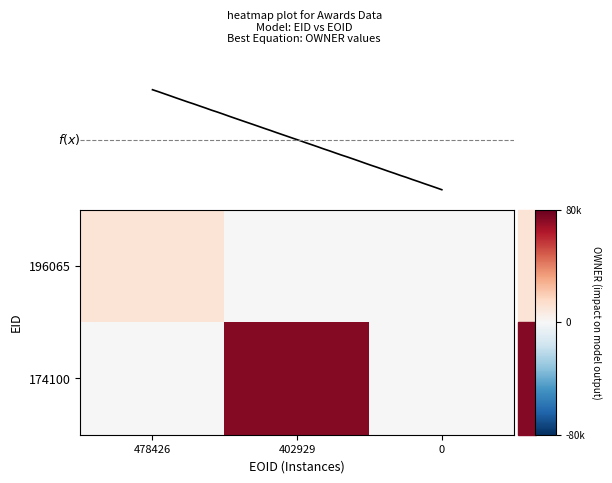

The value of 174100 at 0 is 0. True or false?

True